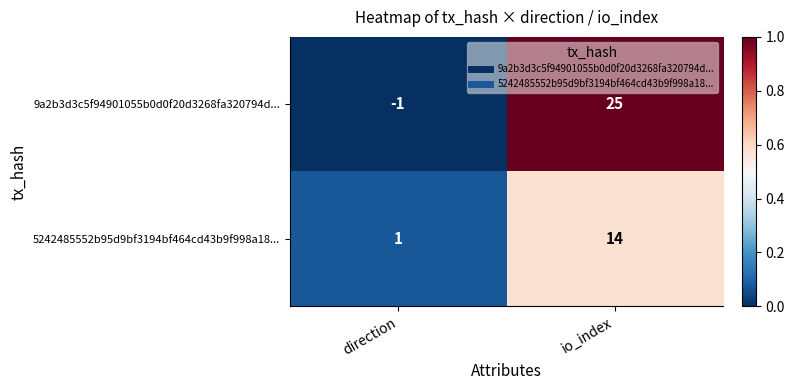

Is it true that 9a2b3d3c5f94901055b0d0f20d3268fa320794d... equals 25 at io_index?

True